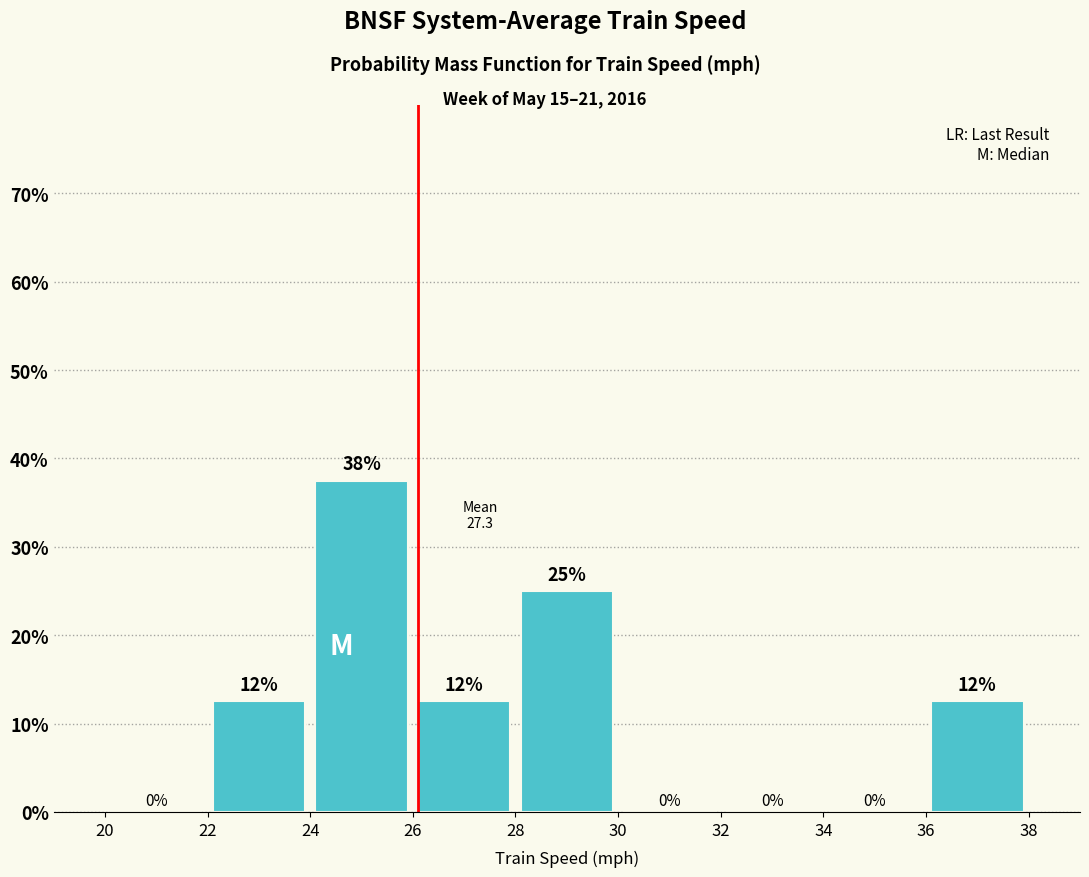

Over which range of the x-axis is the bar tallest?

24 to 26